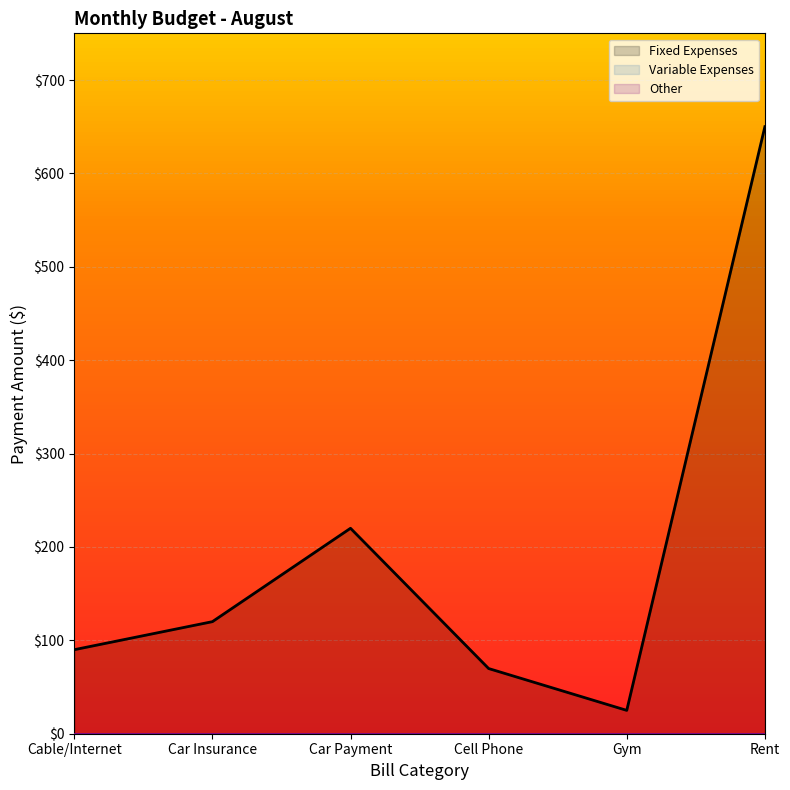

Between Rent and Gym, which is larger?

Rent